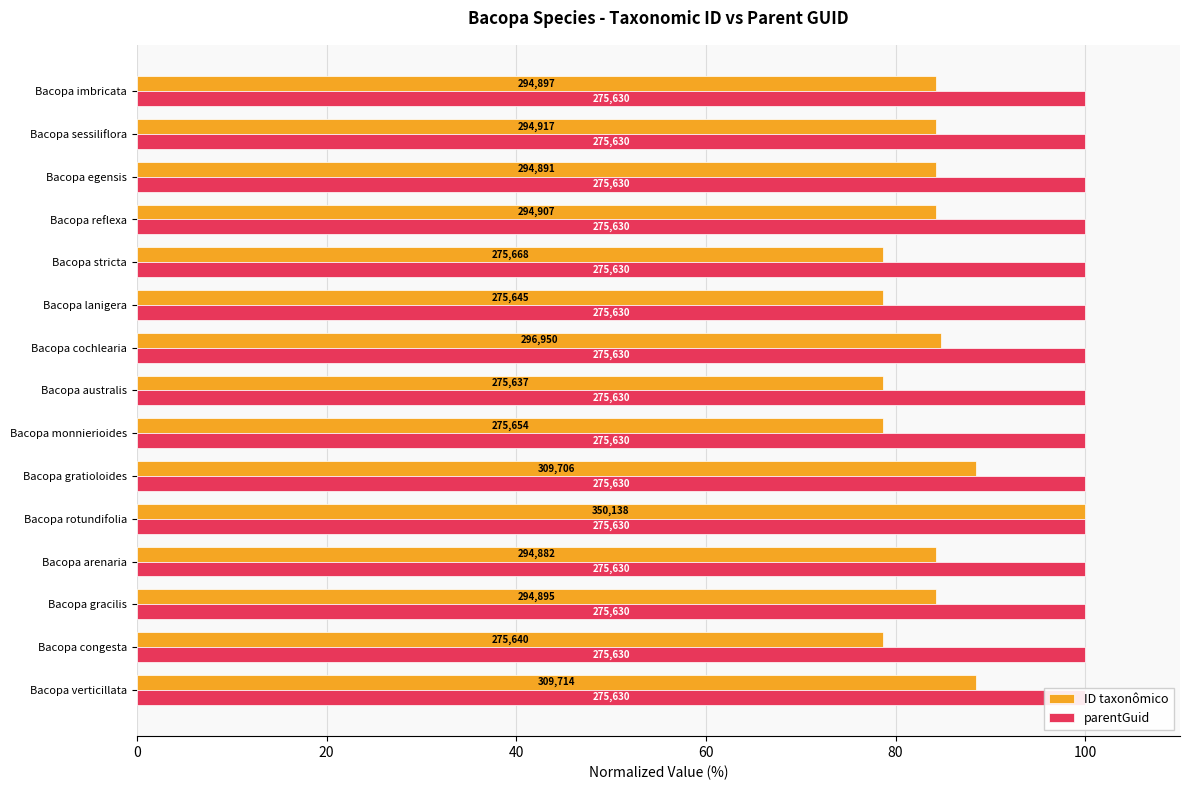

Does the chart contain stacked bars?

No